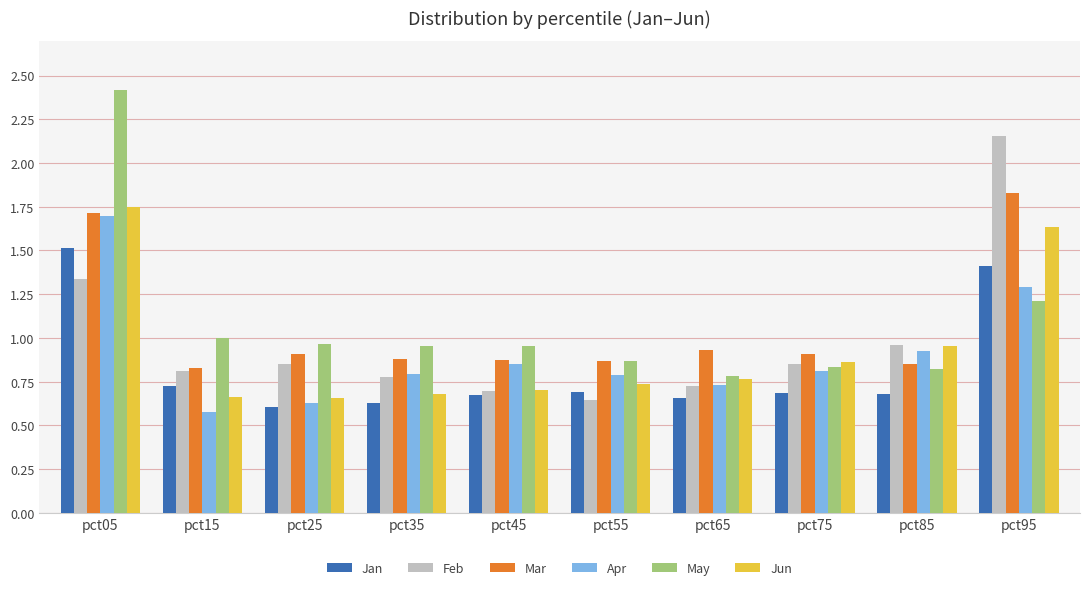

Which series has the largest total across all categories?

May